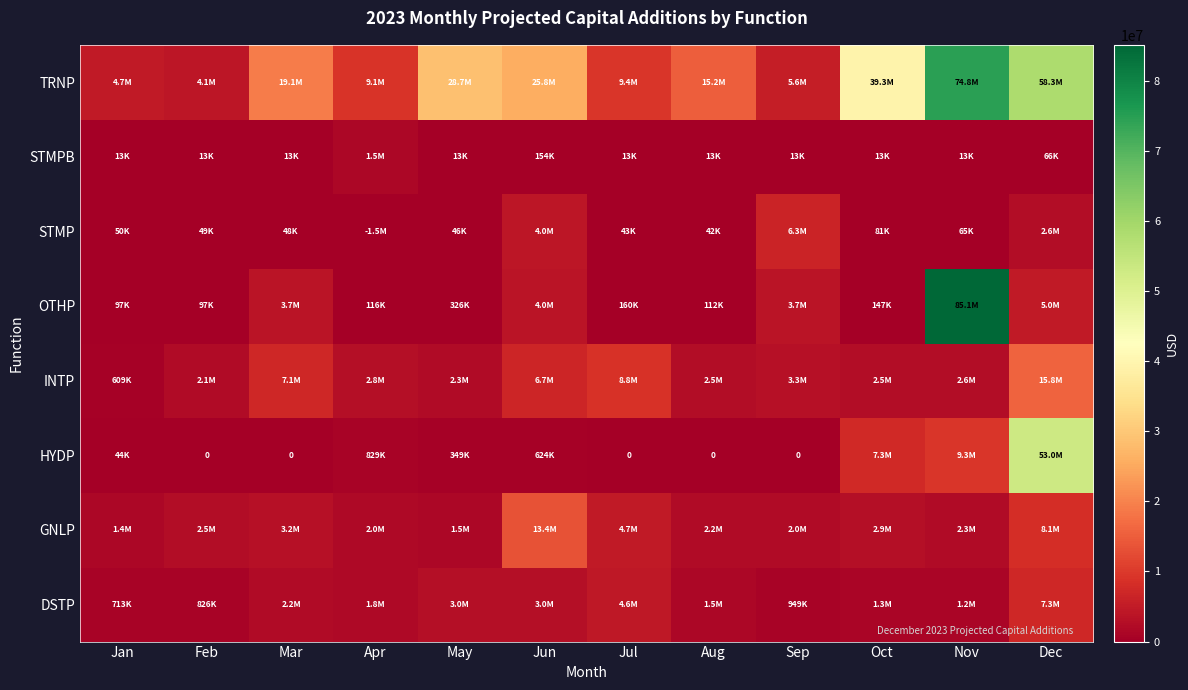

Rank the series by their maximum value, from highest to lowest.

OTHP, TRNP, HYDP, INTP, GNLP, DSTP, STMP, STMPB